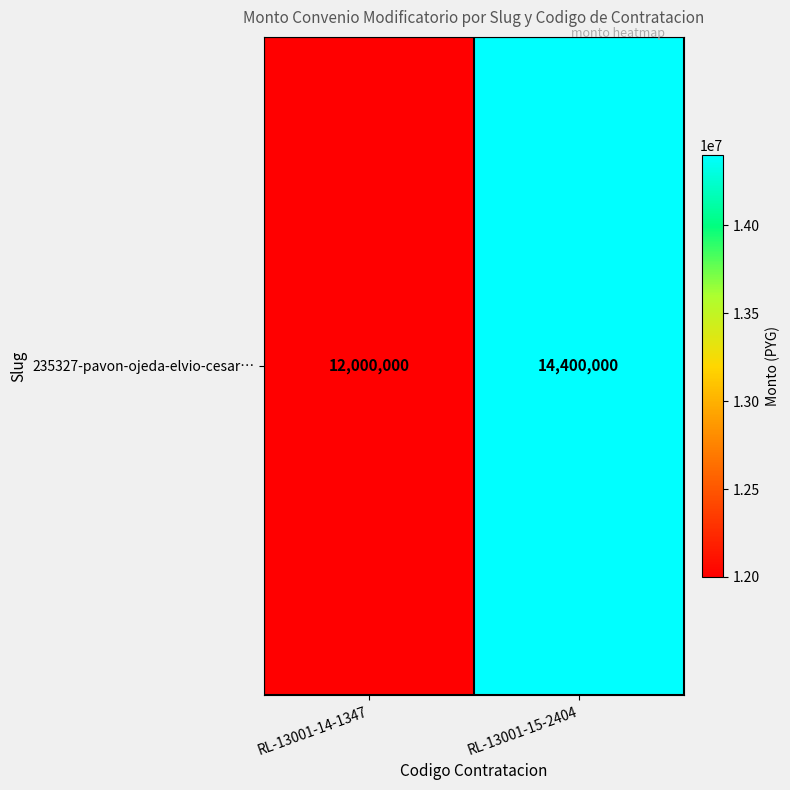

What is the change in value from RL-13001-14-1347 to RL-13001-15-2404?

+2400000